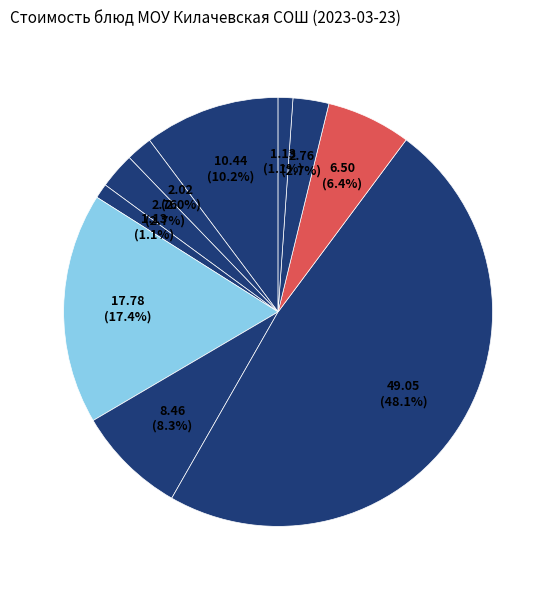

To the nearest percent, what is the average slice percentage?

10%